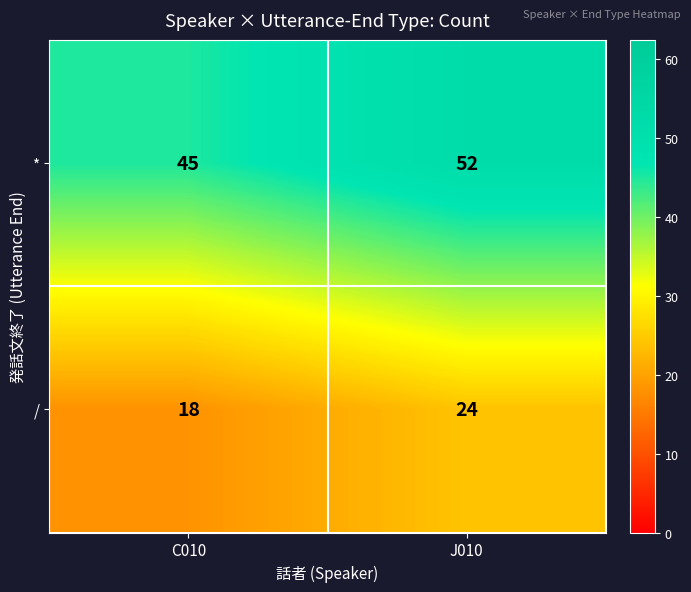

True or false: / has a value of 18 at C010.

True